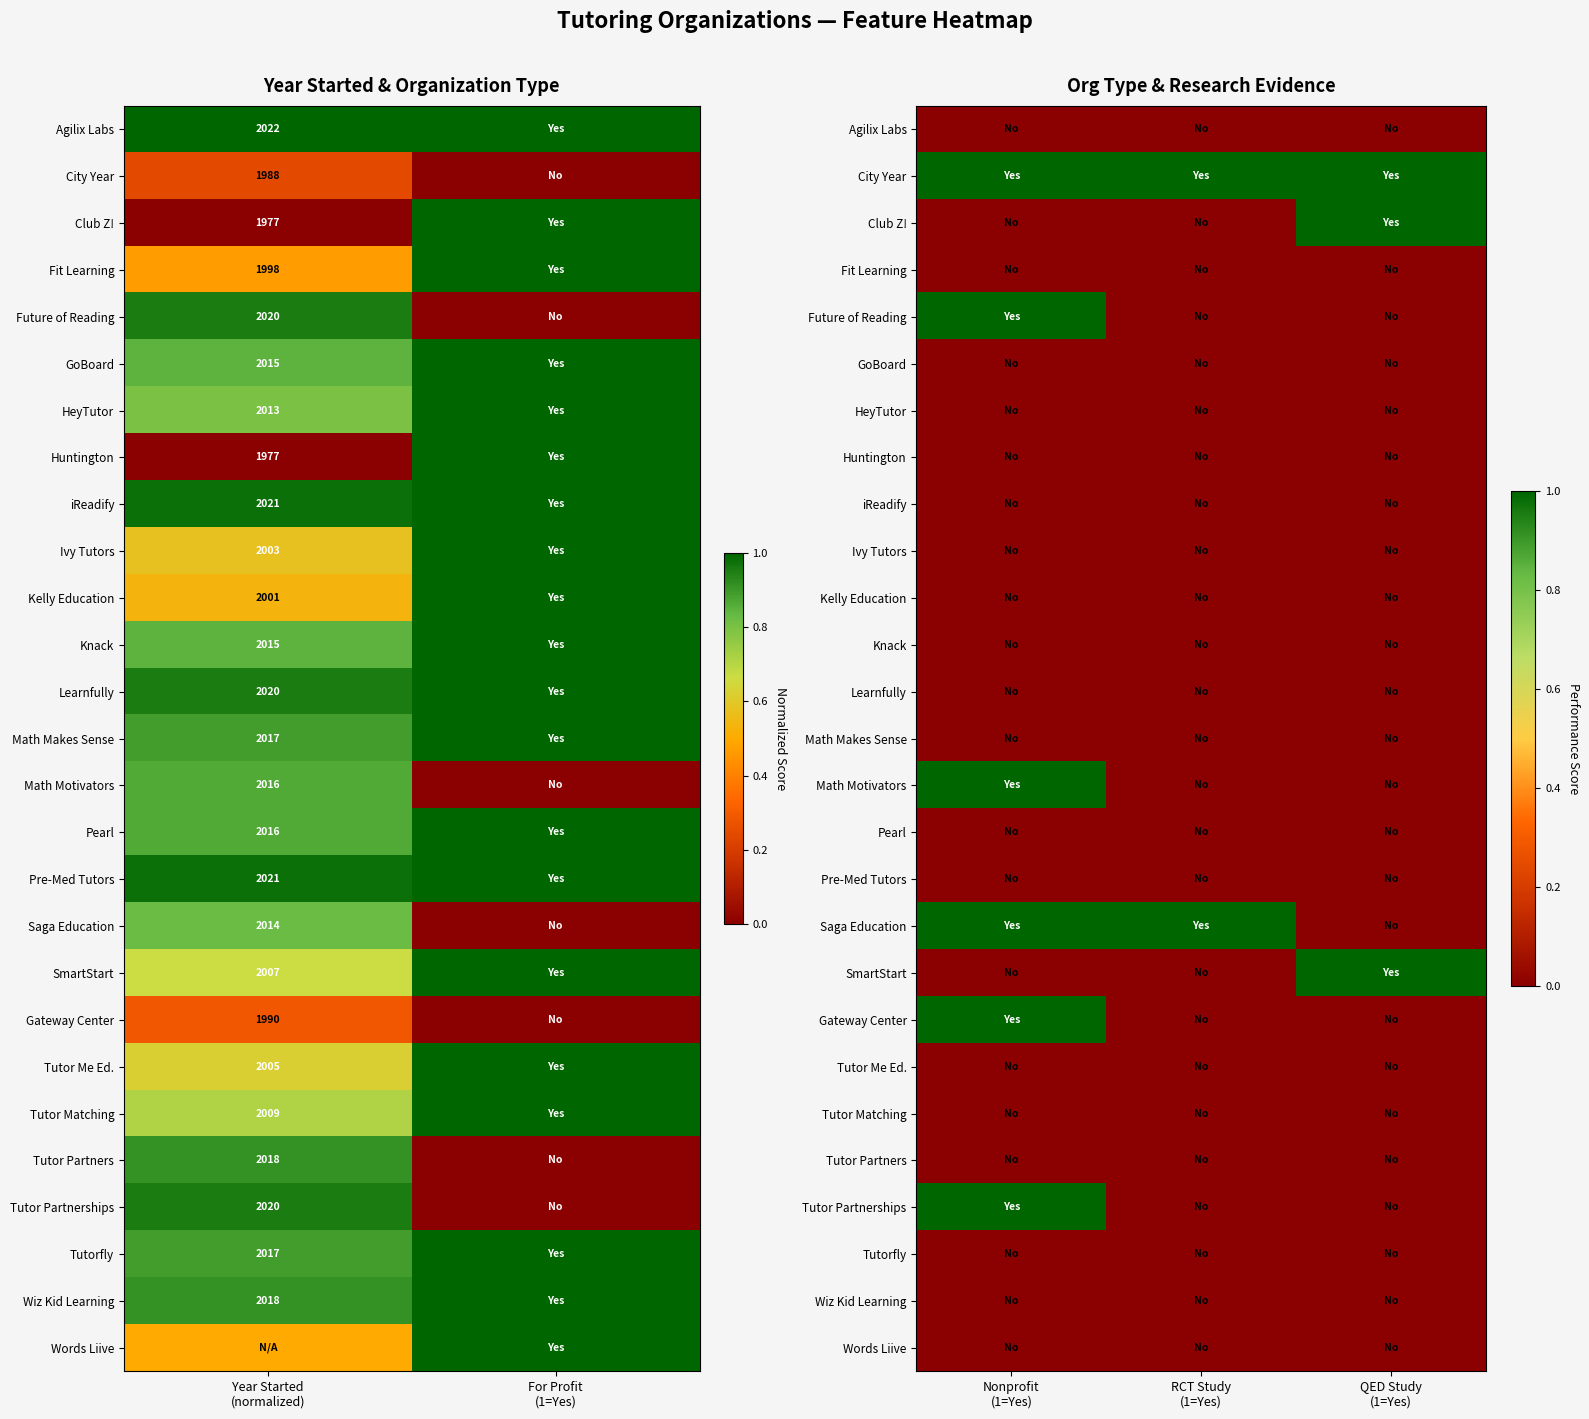

At how many categories does at least one series exceed 0?

3